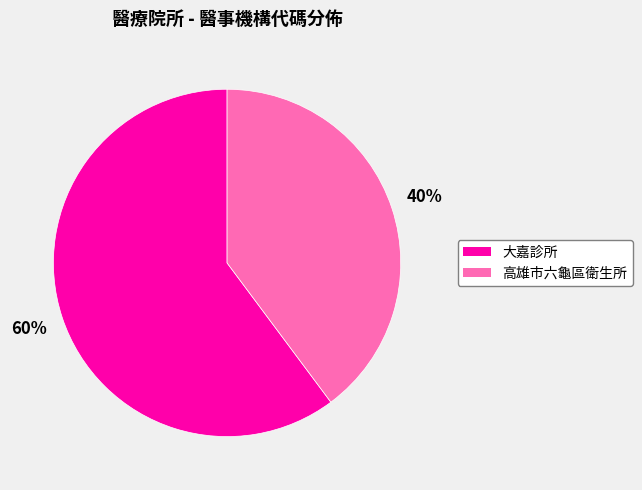

To the nearest percent, what is the difference between the 大嘉診所 and 高雄市六龜區衛生所 slice percentages?

20%